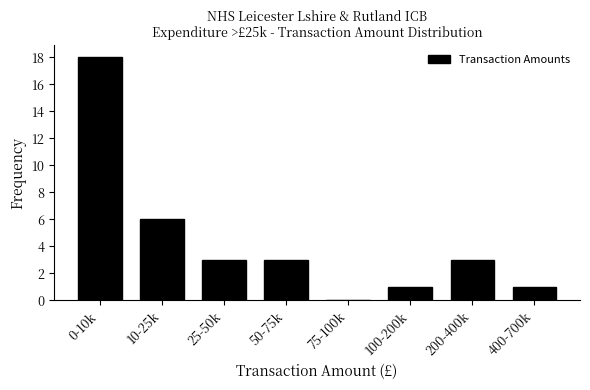

Reading left to right, what are all the values shown in this chart?

0-10k=18	10-25k=6	25-50k=3	50-75k=3	75-100k=0	100-200k=1	200-400k=3	400-700k=1